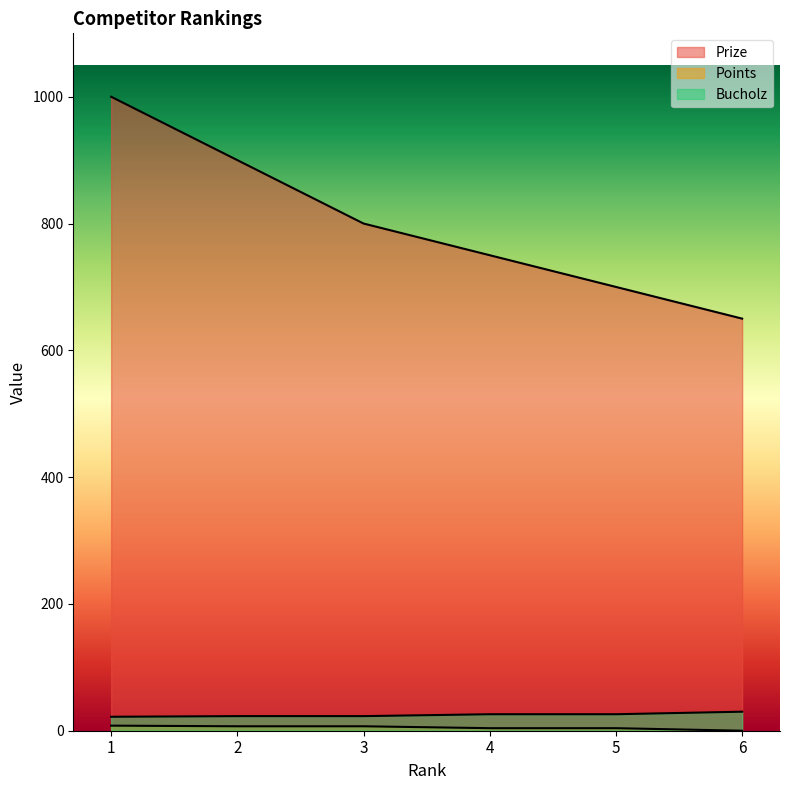

Does the chart have visible grid lines?

No